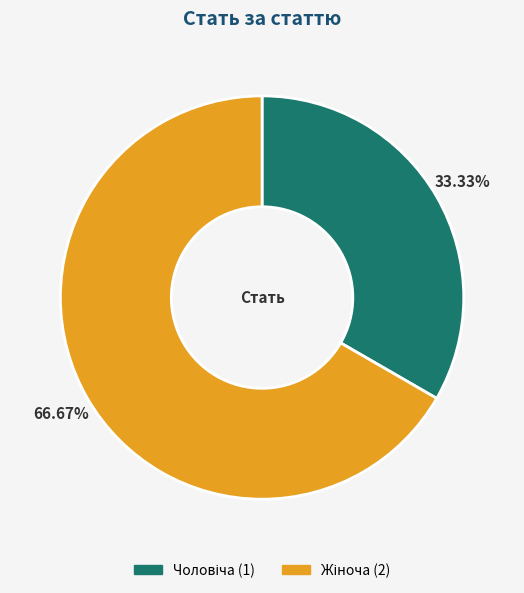

To the nearest percent, what is the difference between the largest and smallest slice percentages?

33%